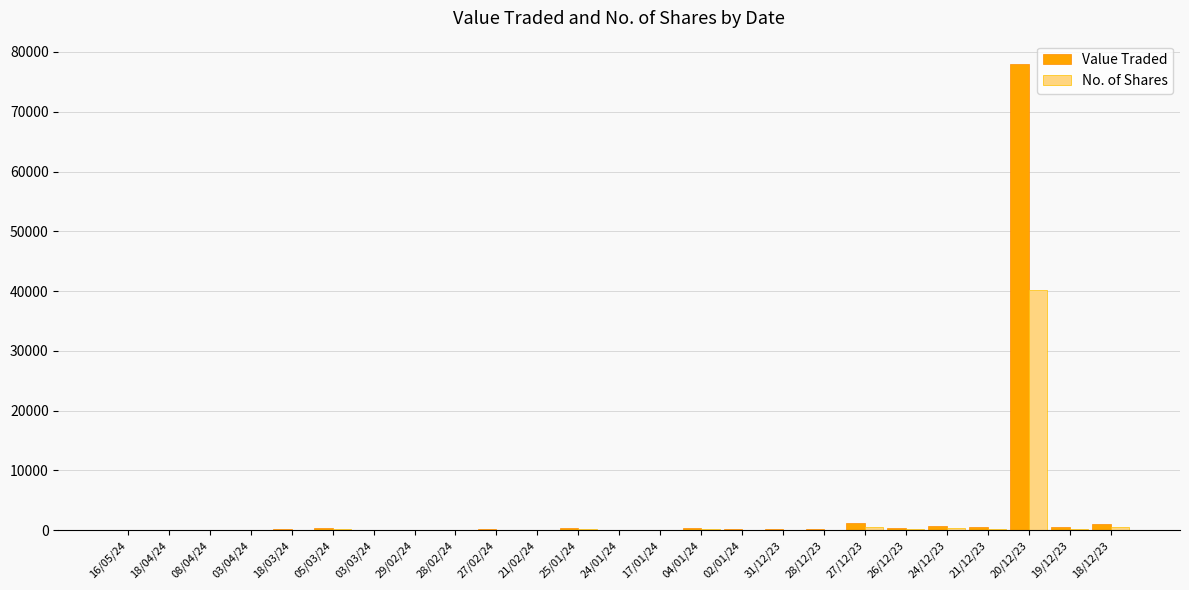

What is the sum of all Value Traded values?

84830